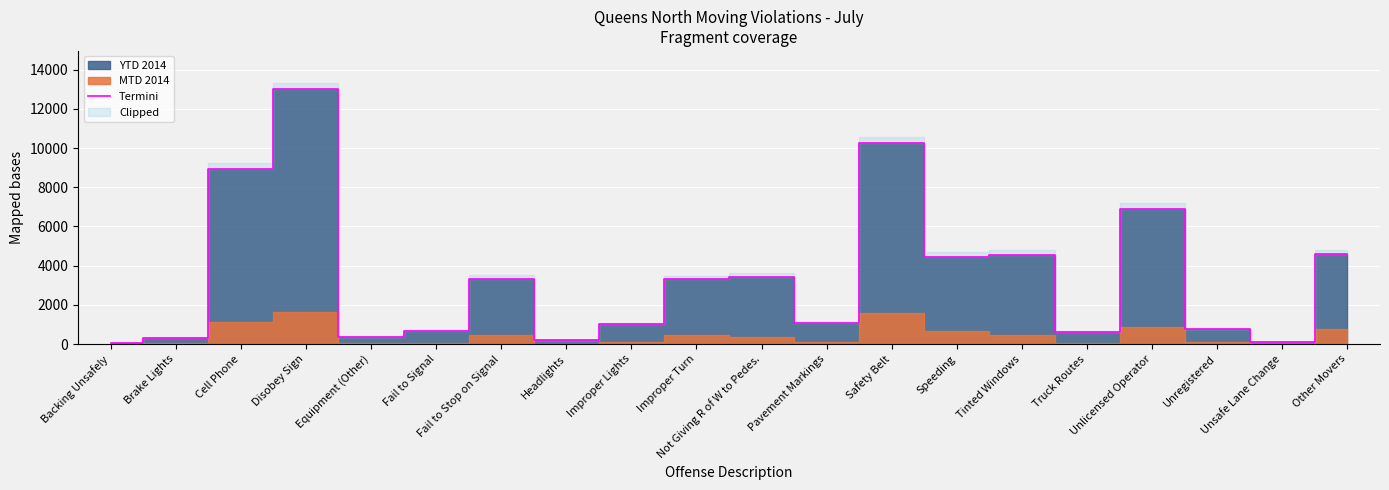

What is the maximum value shown in the chart?

13008